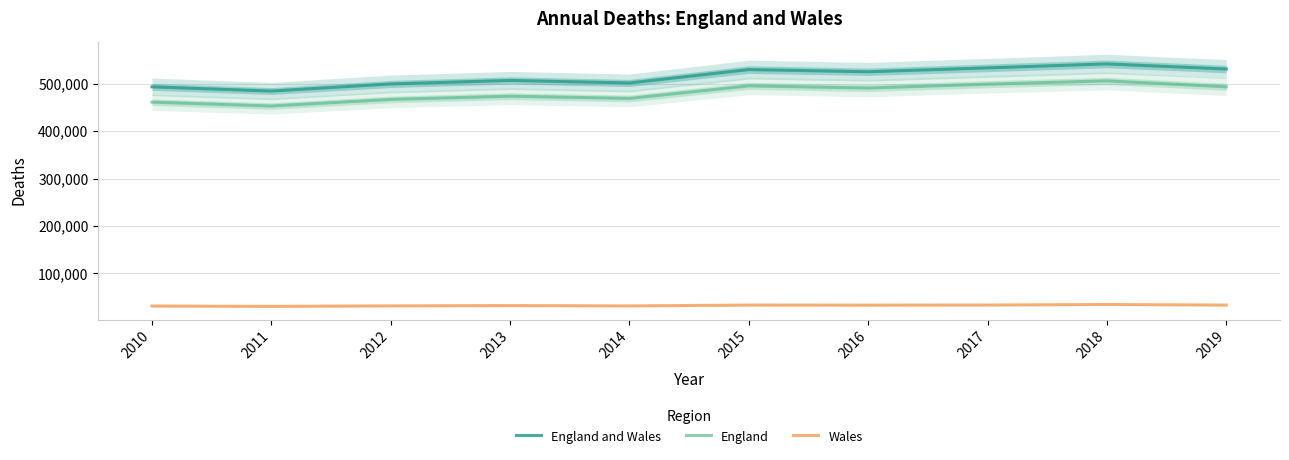

What are all the series names shown in the legend?

England and Wales, England, Wales